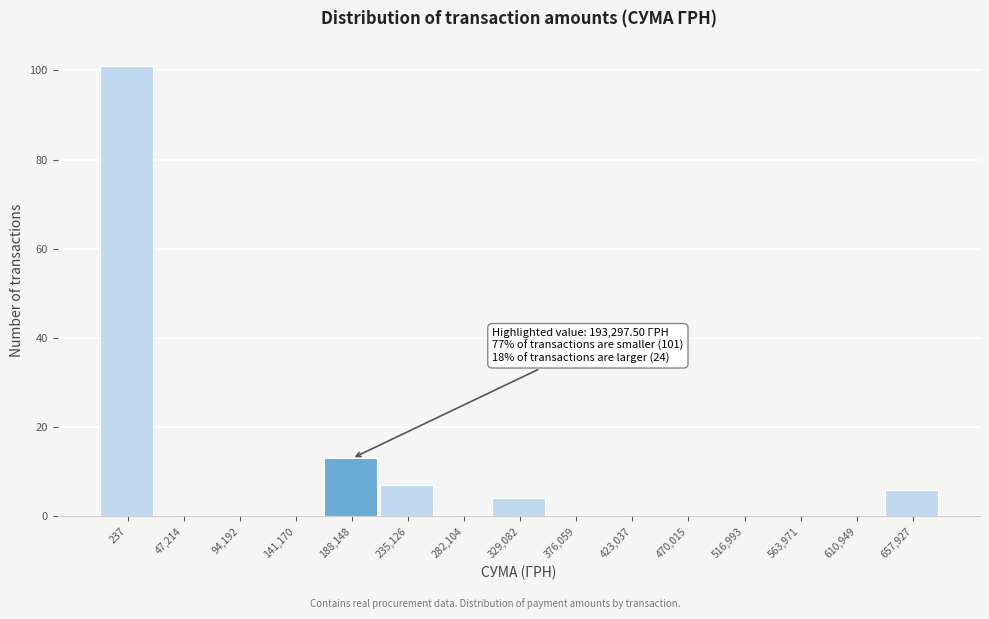

Reading right to left, extract all data points from this chart.

657,927=6	610,949=0	563,971=0	516,993=0	470,015=0	423,037=0	376,059=0	329,082=4	282,104=0	235,126=7	188,148=13	141,170=0	94,192=0	47,214=0	237=101